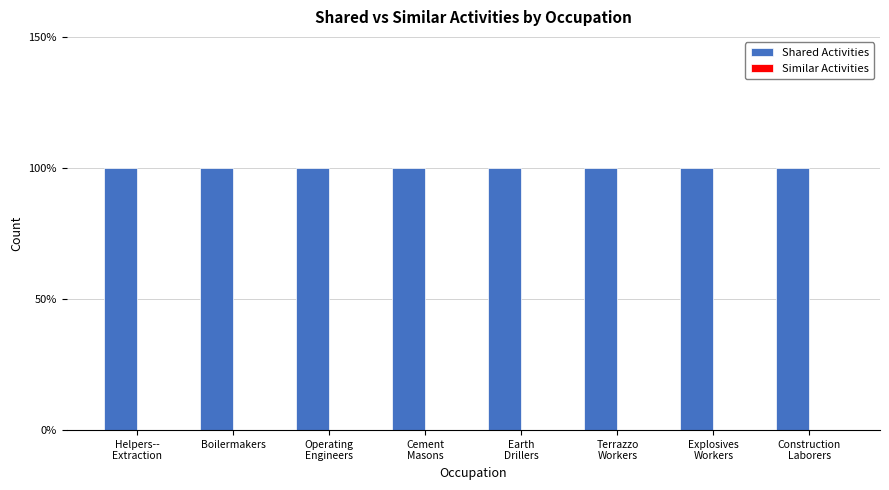

Is the value of Shared Activities at Earth
Drillers greater than the value of Similar Activities at Construction
Laborers?

Yes